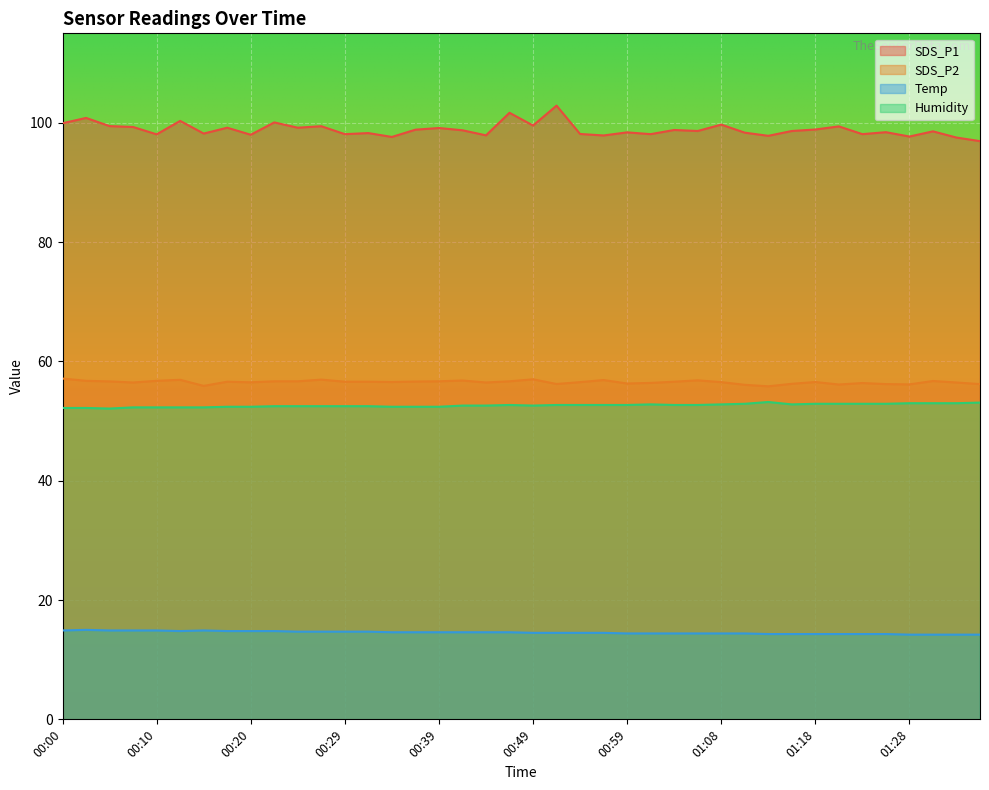

What is the highest value of the Temp series?

15.0